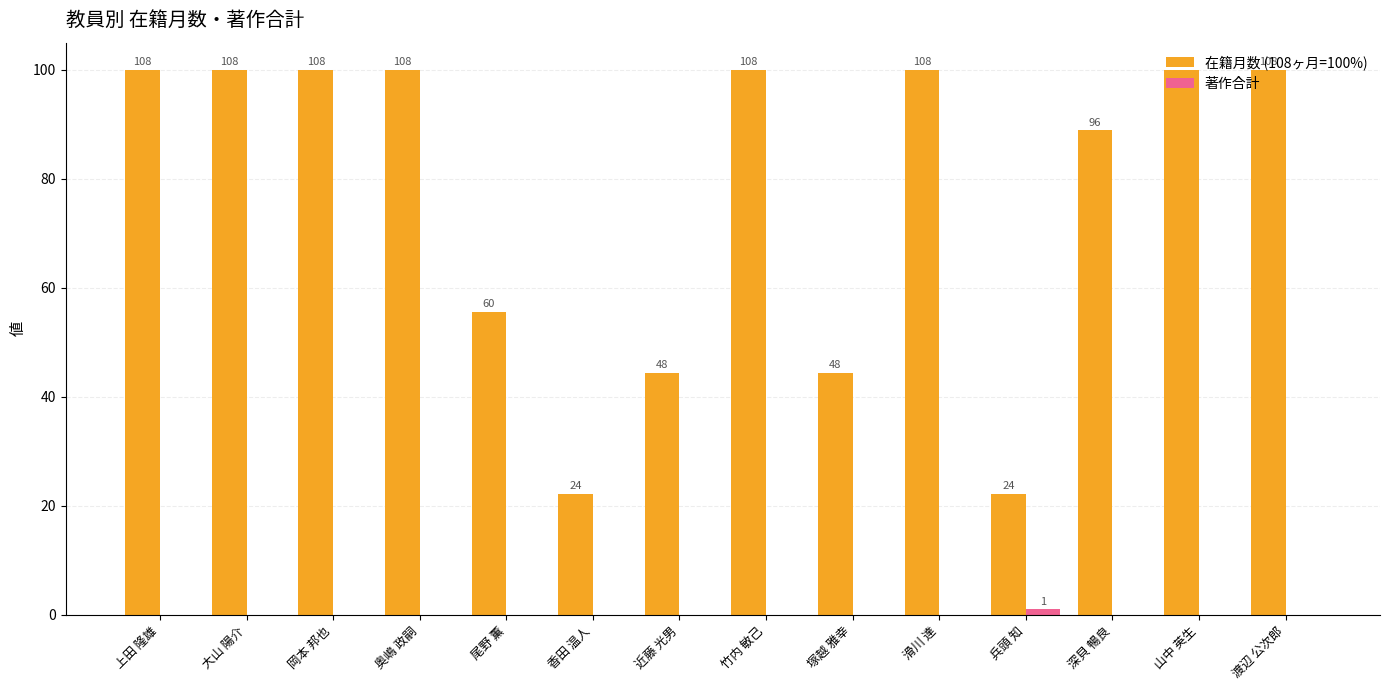

At which category does the chart reach its minimum across all series?

上田 隆雄